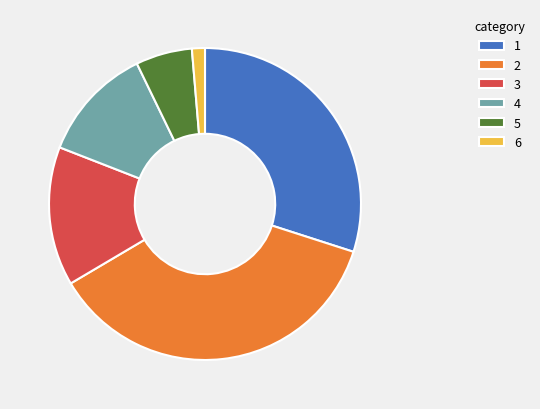

Is 1 the majority of the pie?

No